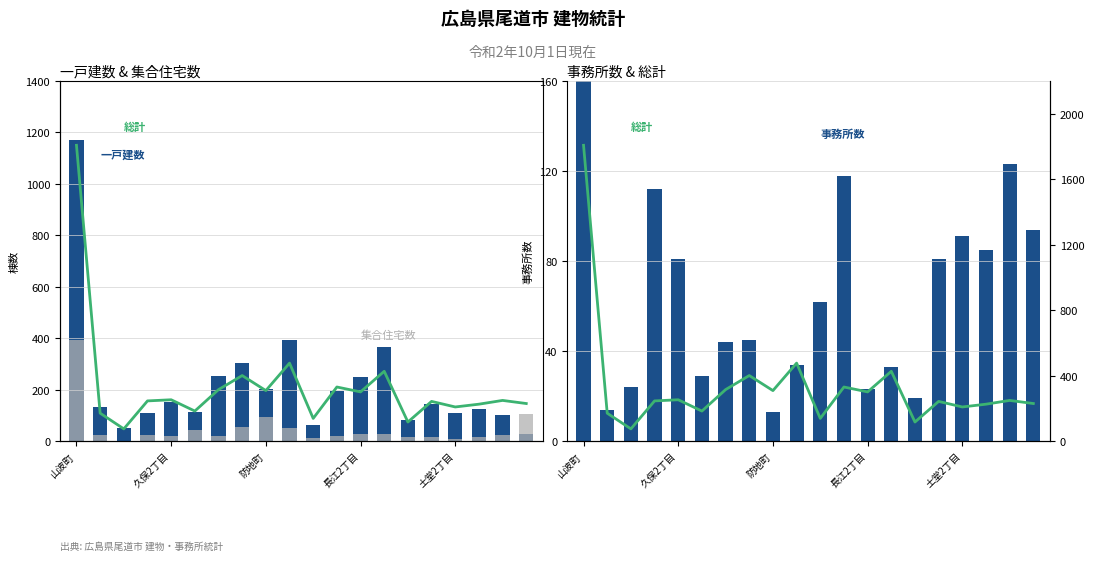

What is the difference between the 総計 values at 防地町 and 14?

42